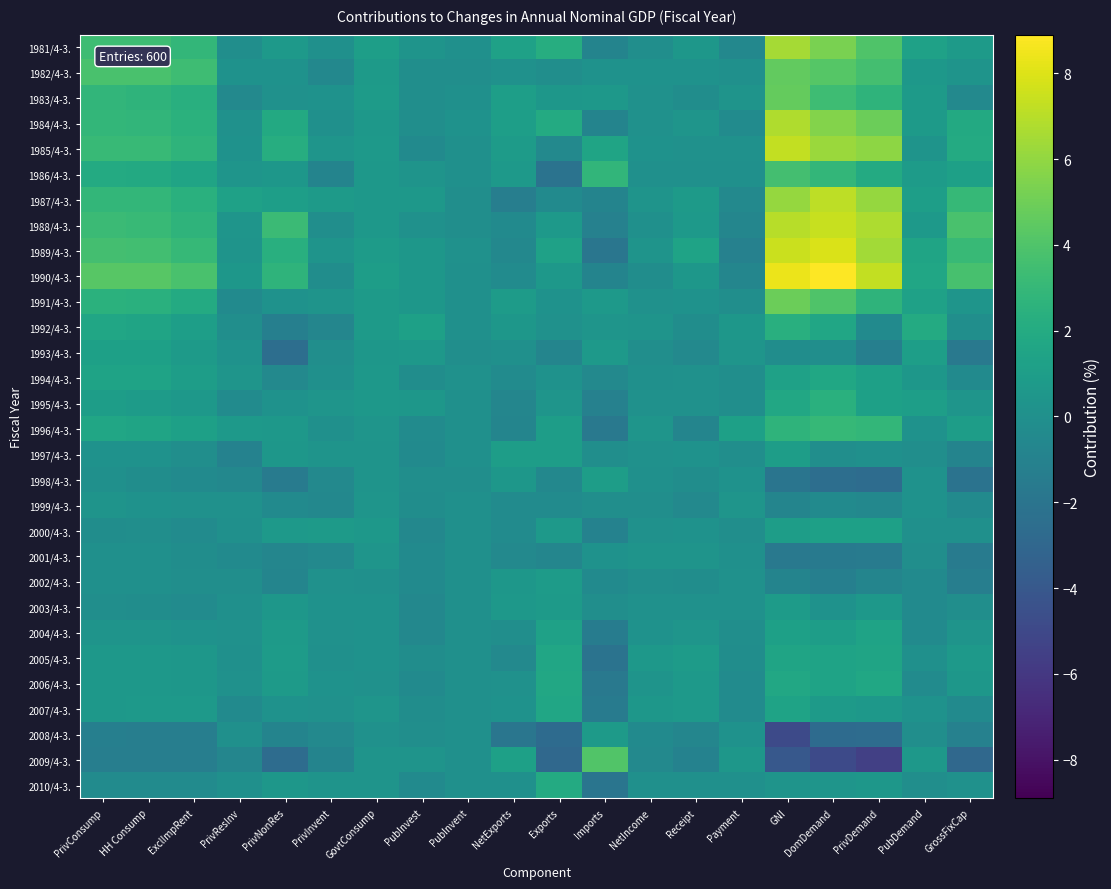

What is the total value across all series at GrossFixCap?

9.8